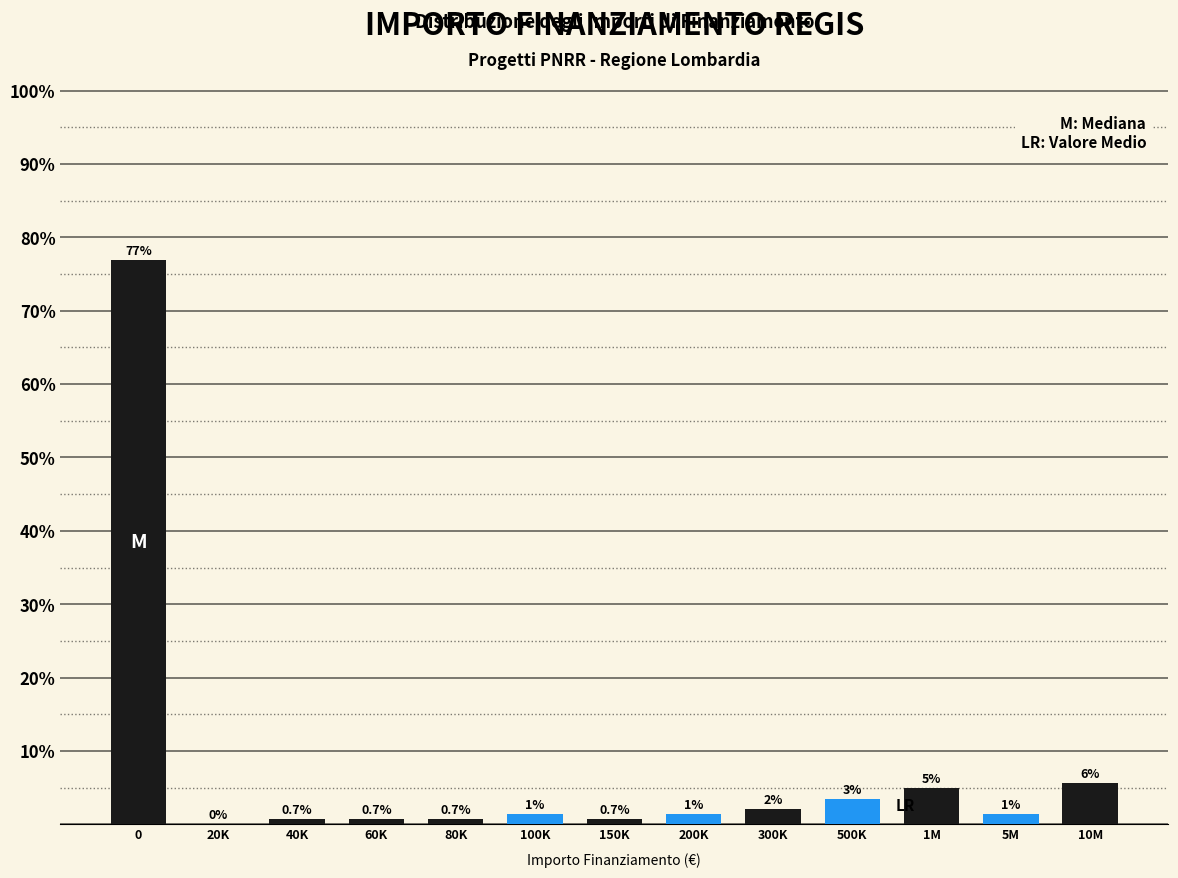

Are the bars horizontal?

No